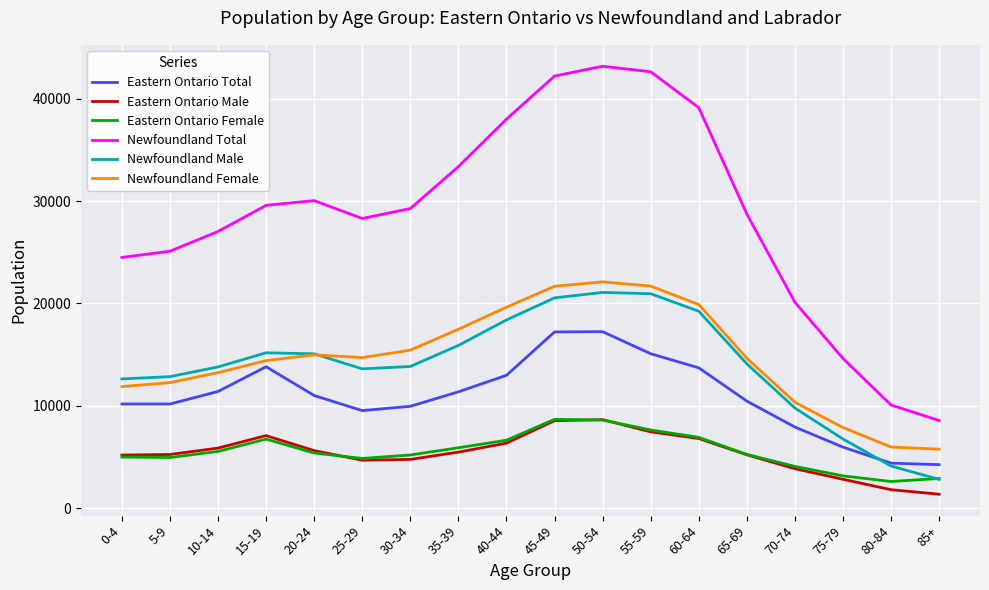

What is the greatest value displayed?

43185